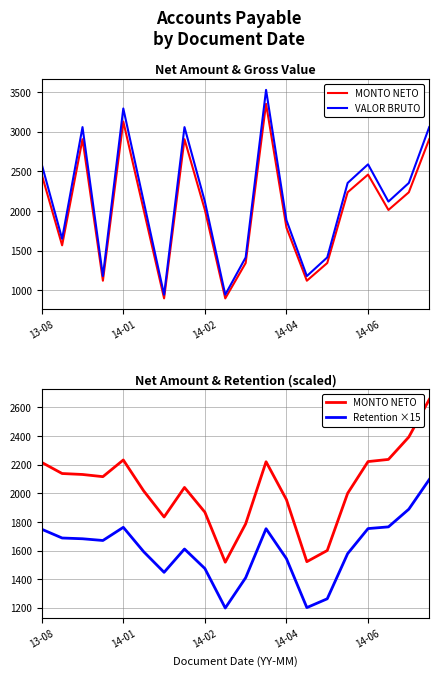

Reading right to left, list all the values displayed in this chart.

MONTO NETO: 2654.5	2392.9	2236.5	2221.3	1999.9	1600.8	1522.9	1955.5	2220.2	1787.0	1519.1	1868.2	2040.8	1834.7	2016.6	2232.5	2116.0	2131.3	2138.0	2215.5
VALOR BRUTO: 3060.5	2354.2	2118.8	2589.6	2354.2	1412.5	1177.1	1883.4	3531.3	1412.5	941.7	2118.8	3060.5	941.7	2118.8	3295.9	1177.1	3060.5	1647.9	2589.6
Retention ×15: 2095.7	1889.2	1765.7	1753.8	1579.0	1263.8	1202.3	1543.9	1752.9	1410.8	1199.3	1474.9	1611.2	1448.5	1592.1	1762.5	1670.7	1682.7	1688.0	1749.2